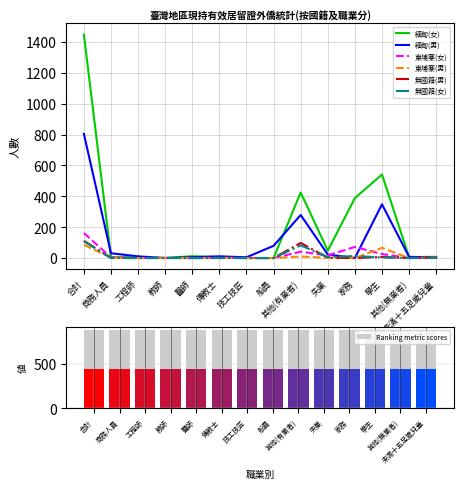

What is the approximate value of 無國籍(女) at 其他(有業者)?

82